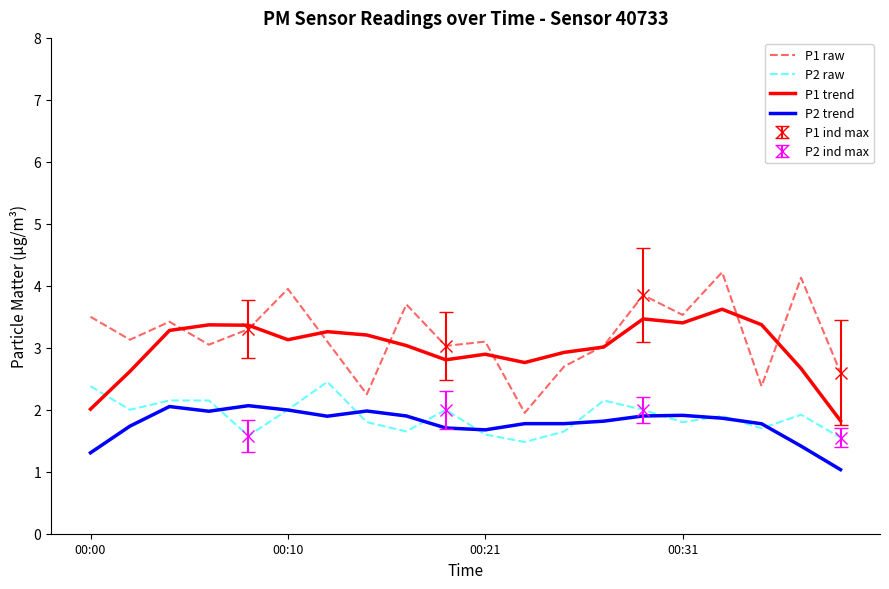

What is the highest value of the P1 trend series?

3.6